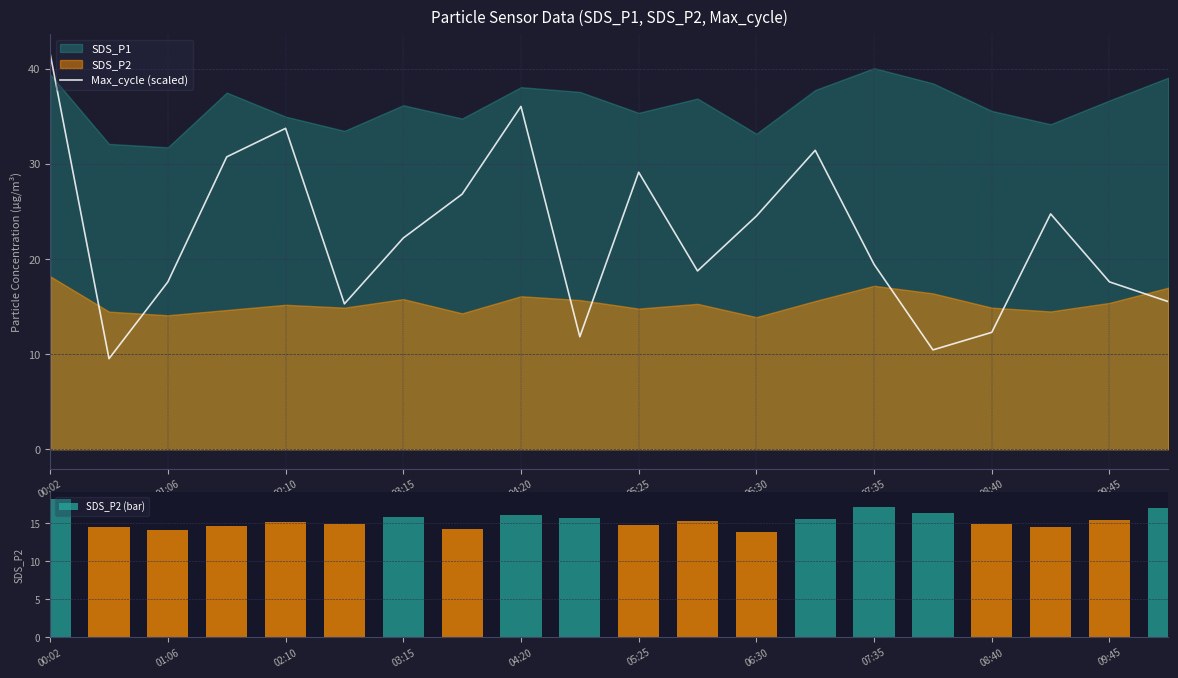

How many data points does each series have?

20